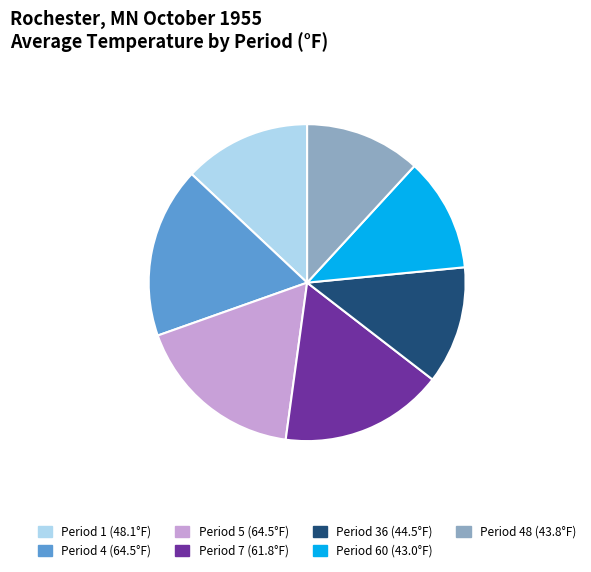

Combined, do Period 5 (64.5°F) and Period 7 (61.8°F) account for over 50%?

No